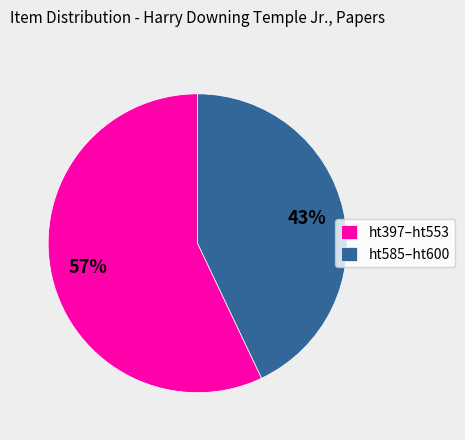

To the nearest percent, what portion does ht585–ht600 represent?

43%